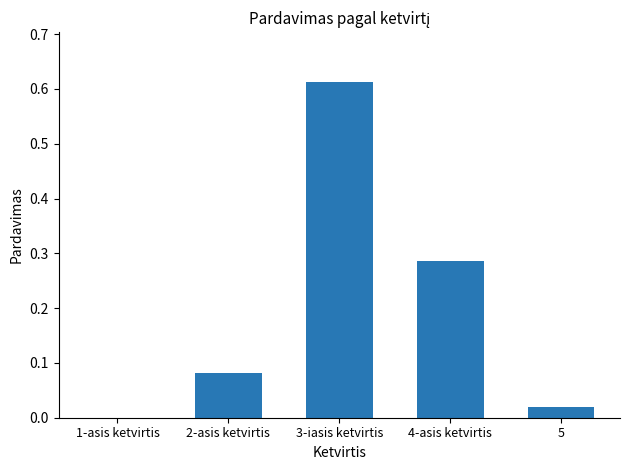

What is the sum of all values?

1.0